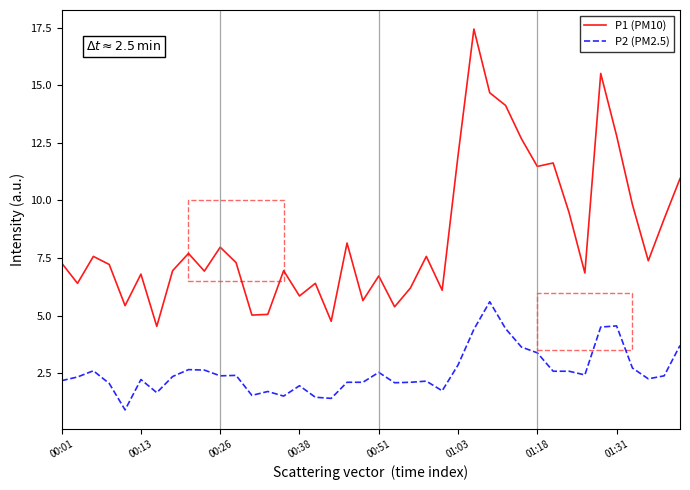

What is the minimum value shown in the chart?

0.9